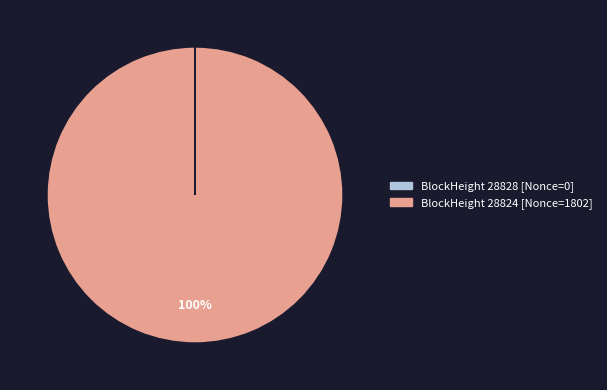

To the nearest percent, what is the average slice percentage?

50%